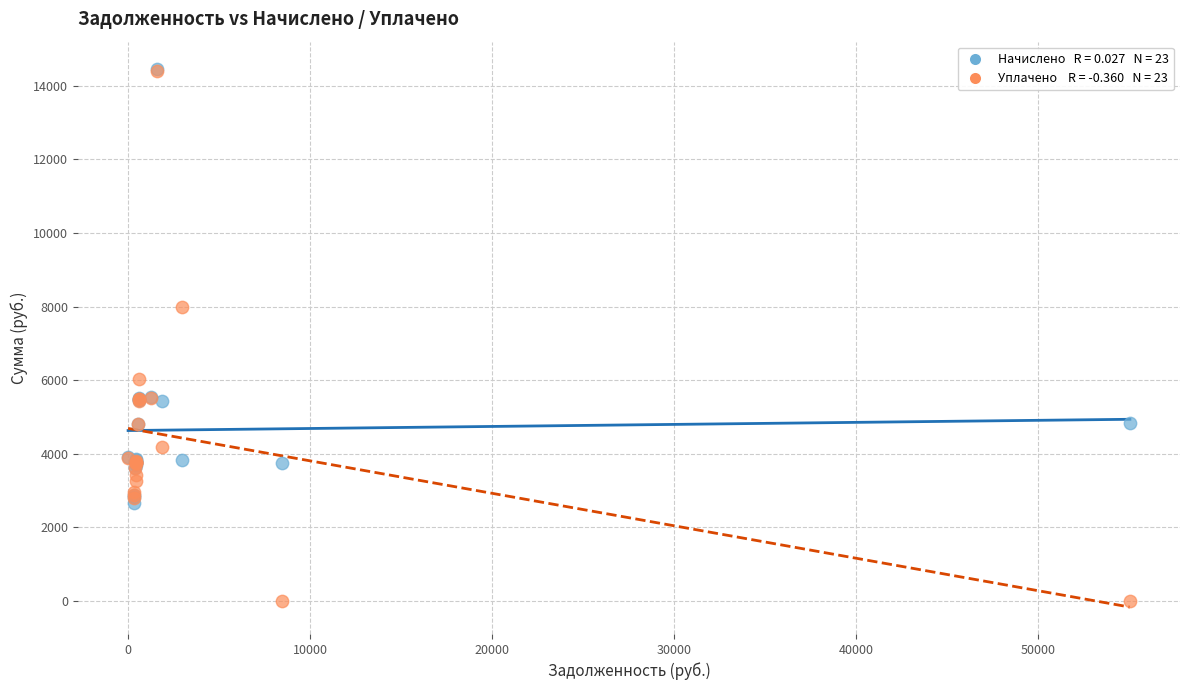

Across all series, what Y value is closest to 7234?

7995.2